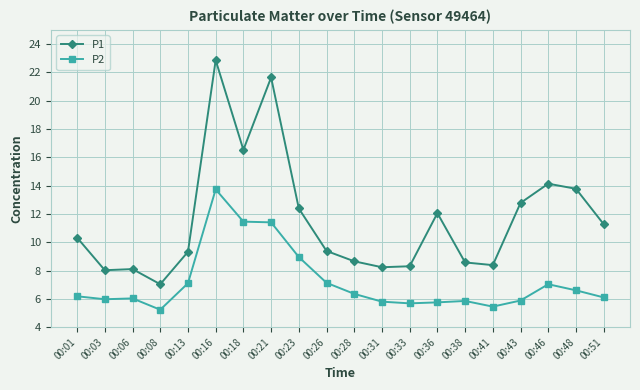

The P2 series shows 1.2 at 00:43. True or false?

False